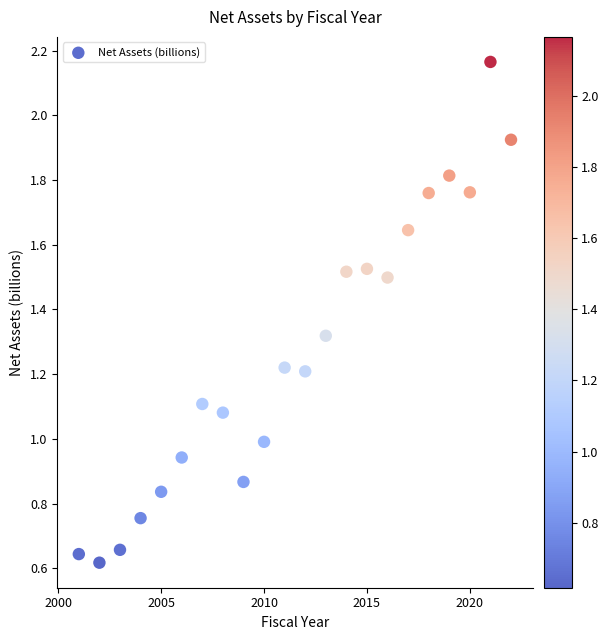

What is the range of X values (max minus min)?

21.0